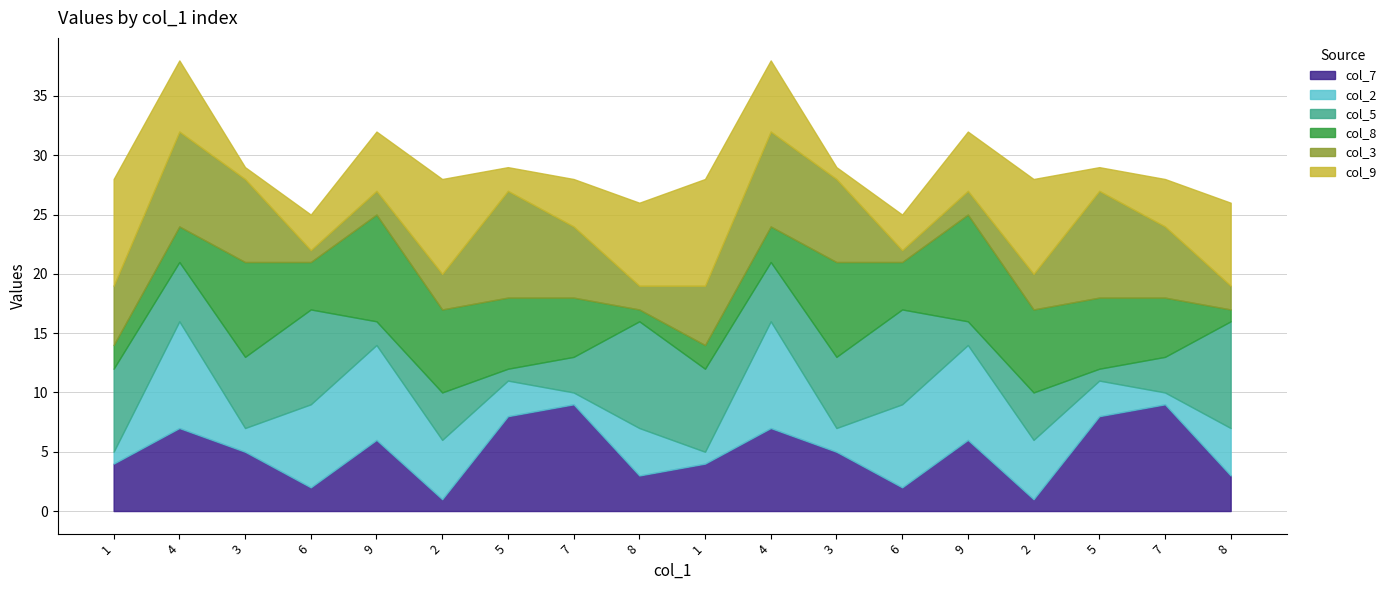

What is the value of the col_8 point at the 9th from the left?

1